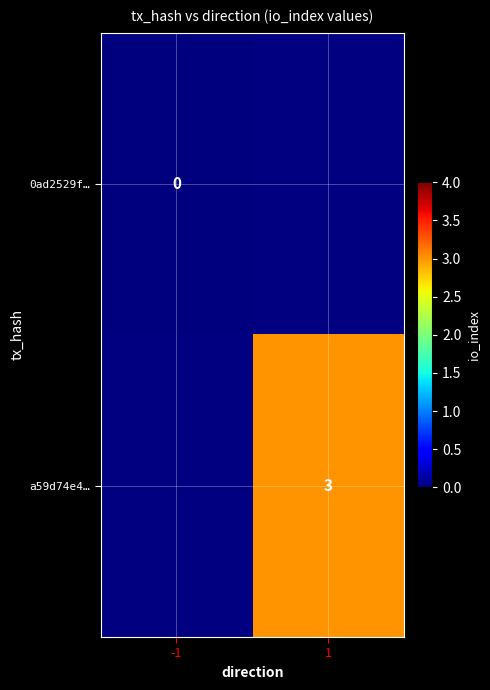

Is the value of a59d74e4… at 1 greater than the value of 0ad2529f… at -1?

Yes